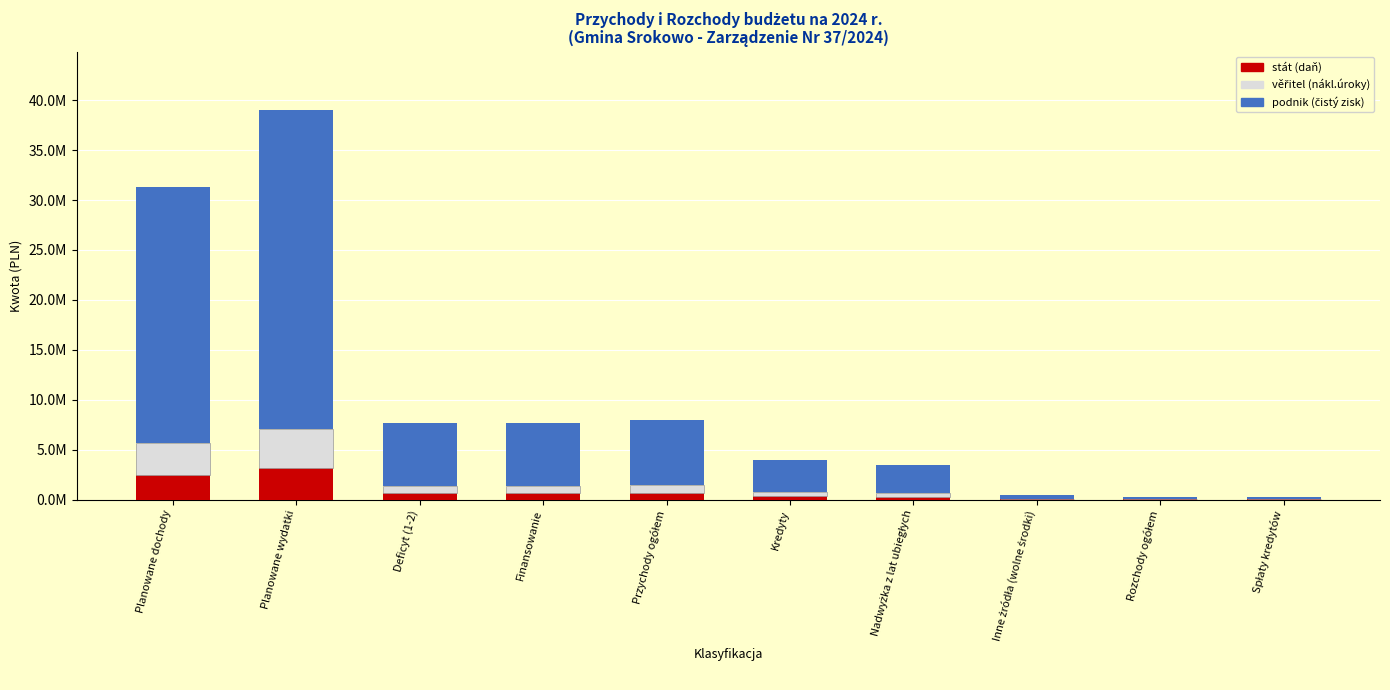

Which series has the largest total across all categories?

podnik (čistý zisk)